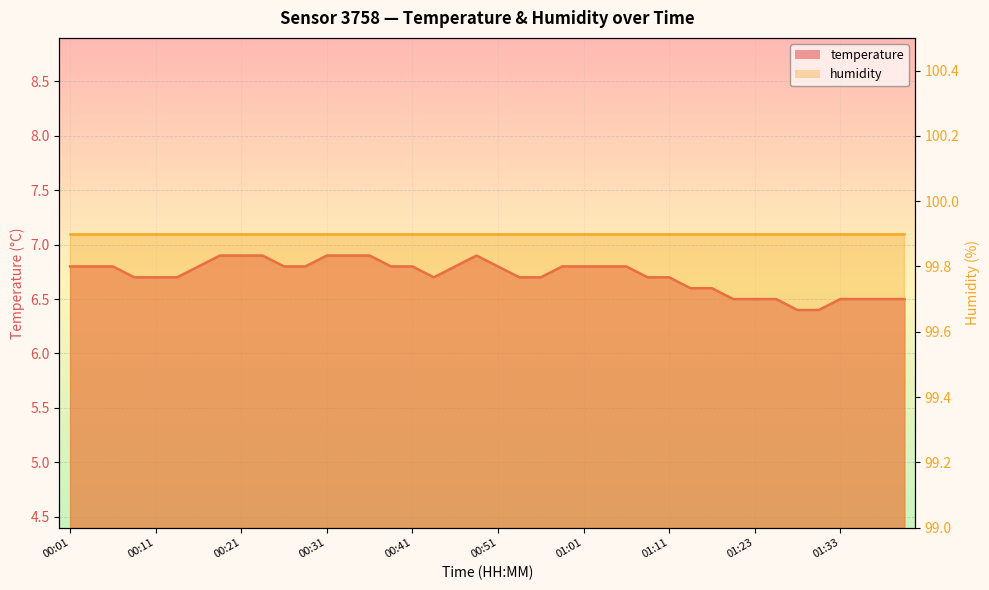

What is the average value?

6.7